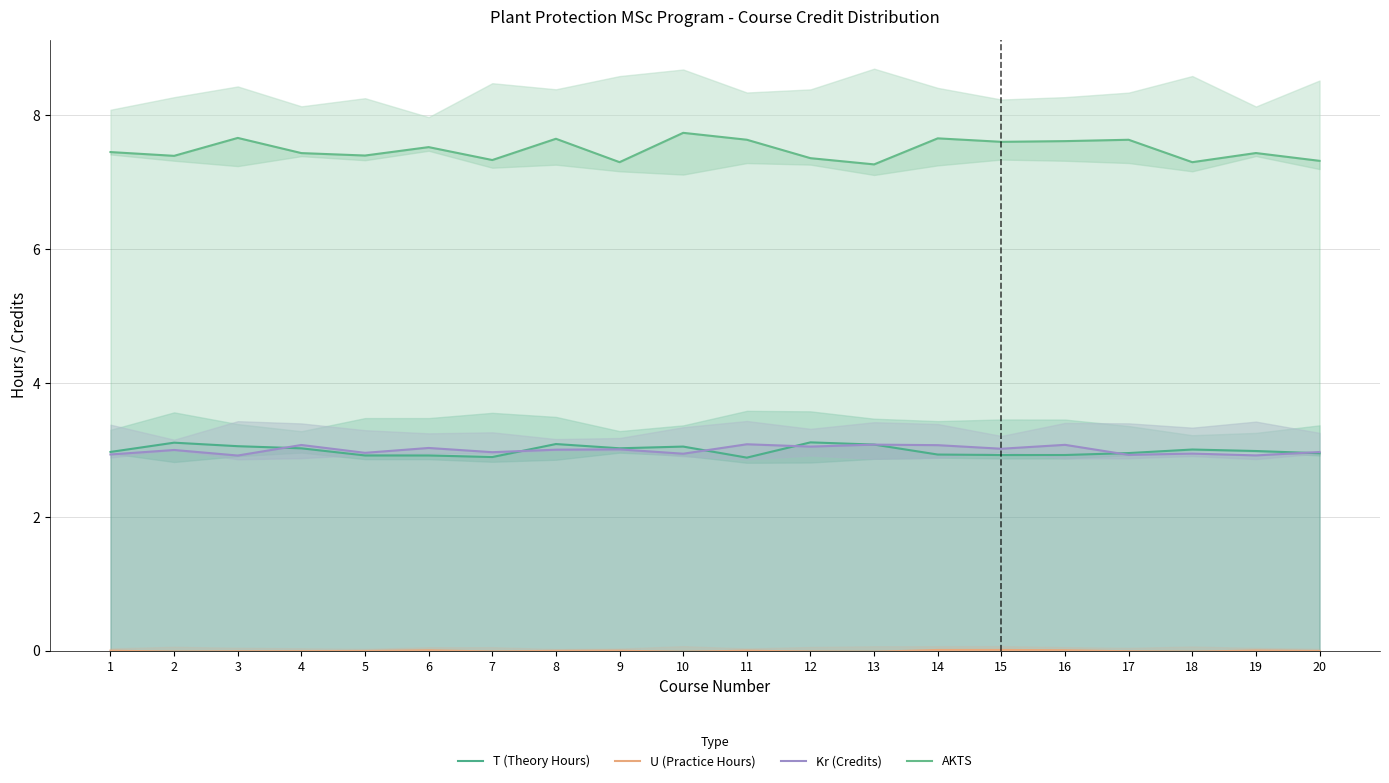

Is the value of AKTS at 1 greater than the value of U (Practice Hours) at 20?

Yes